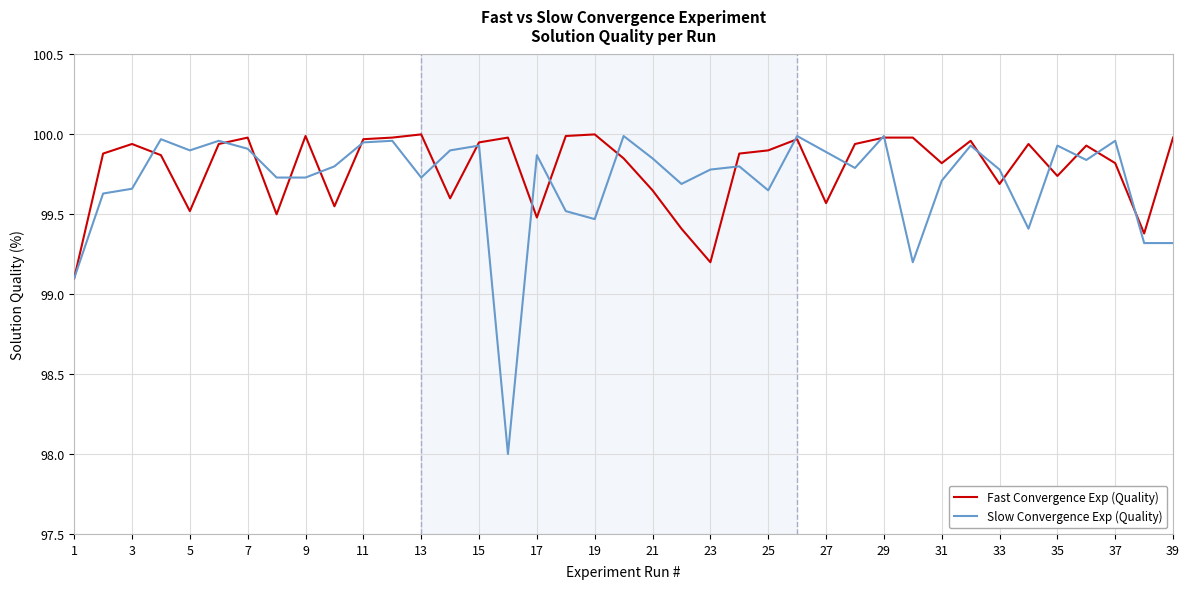

At how many categories does at least one series exceed 99?

39